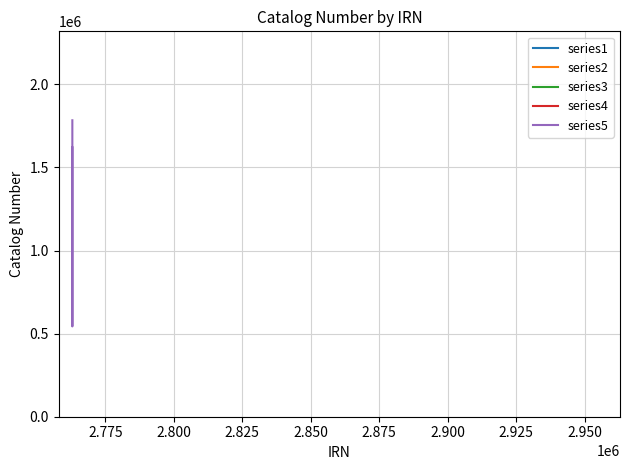

What is the minimum value for series5?

543452